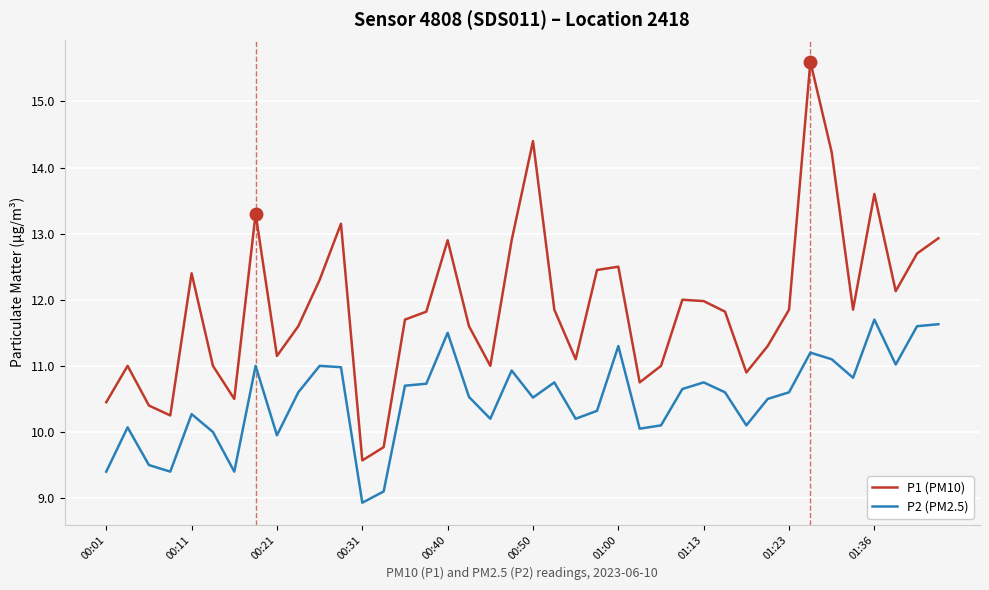

Which series has the largest range (max minus min)?

P1 (PM10)